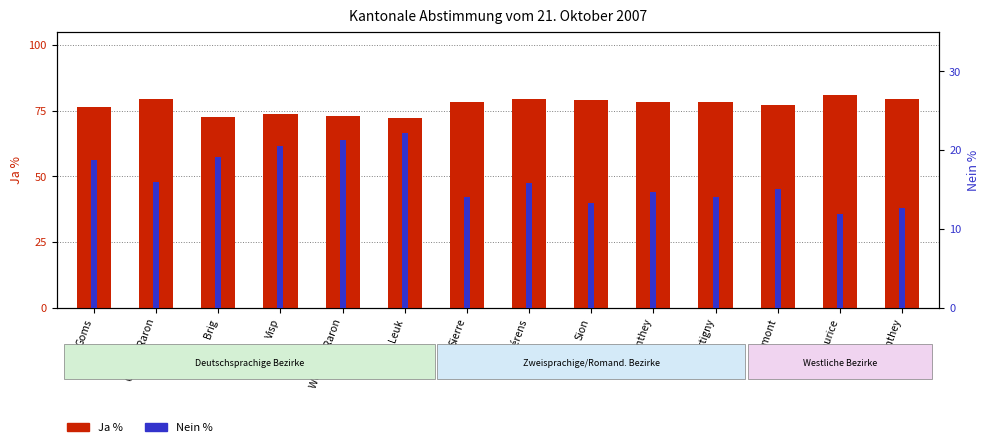

Between Sion and Entremont, which series saw the biggest shift?

Ja %